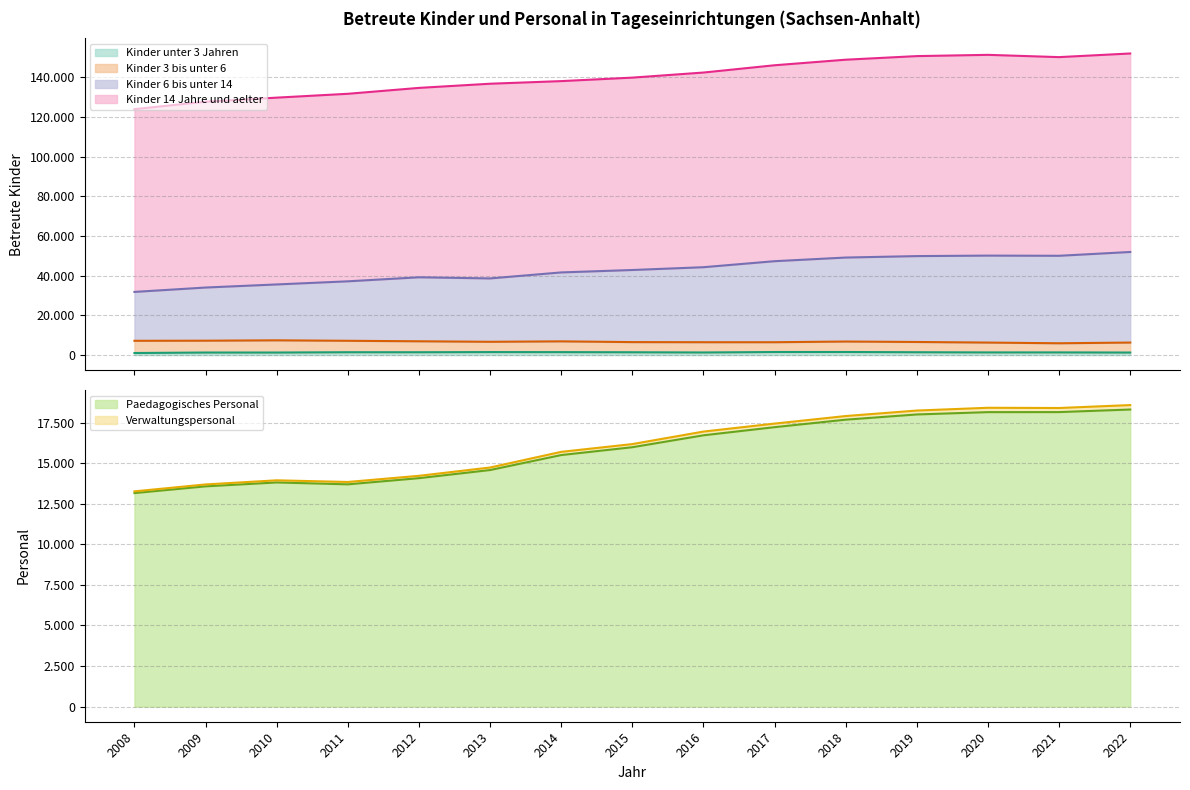

At which label is Paedagogisches Personal closest to 15727?

2014